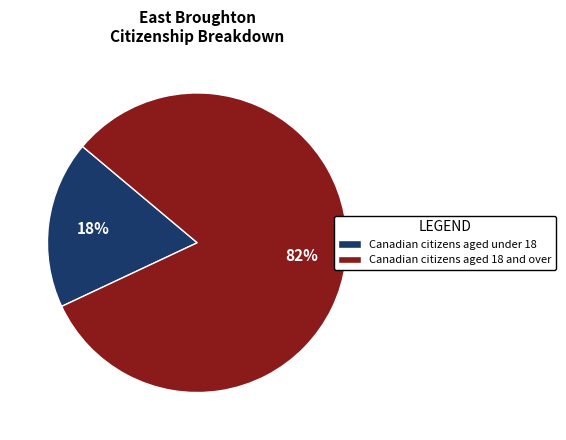

Which slice is the largest?

Canadian citizens aged 18 and over